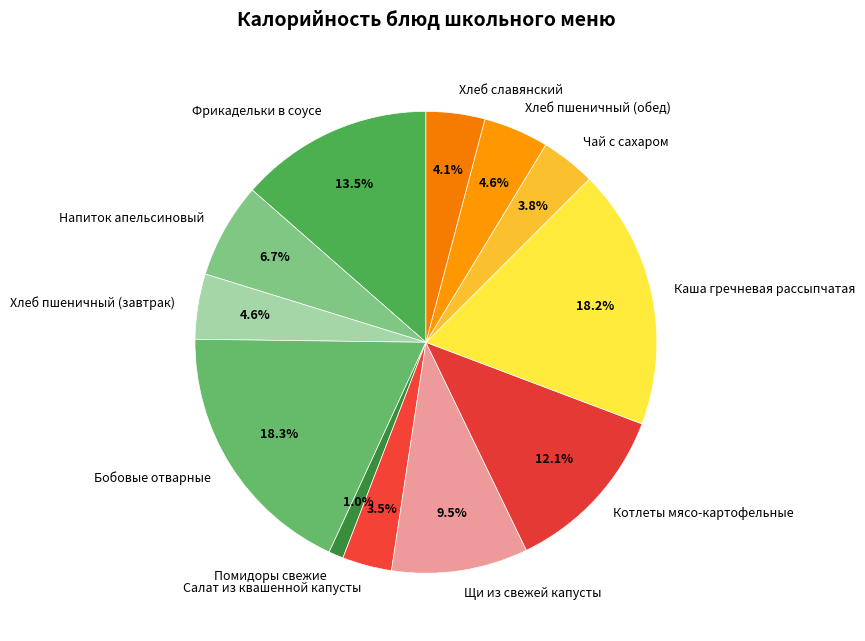

Does Напиток апельсиновый represent more than half of the total?

No